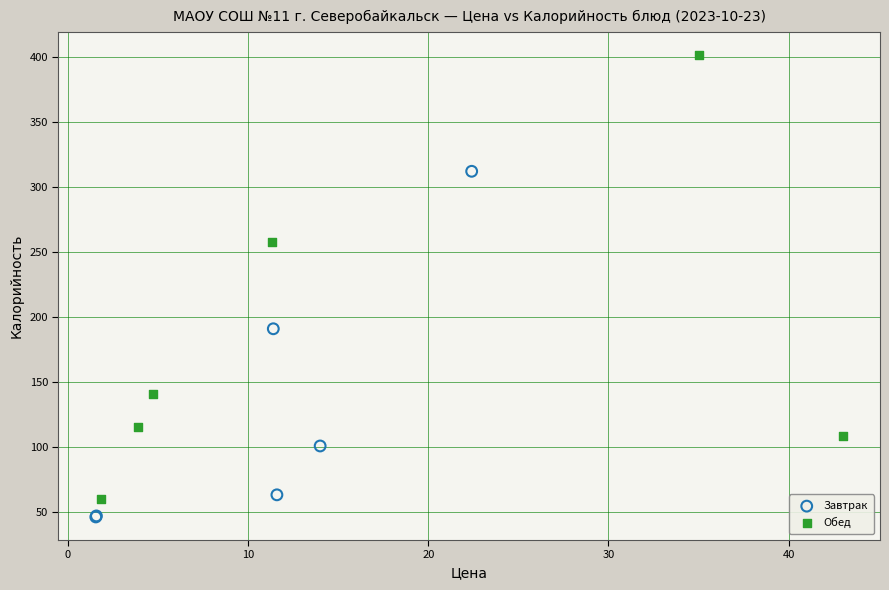

Which series reaches the minimum Y coordinate?

Завтрак